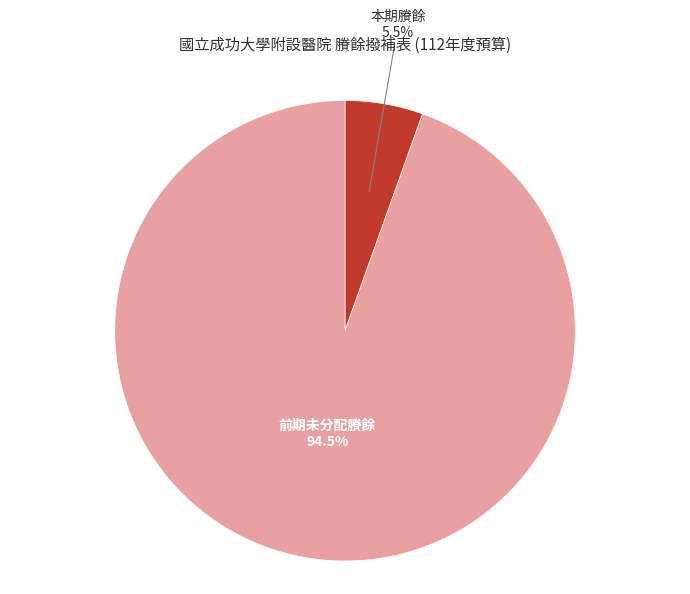

What is the total percentage of 前期未分配賸餘 and 本期賸餘?

100.0%